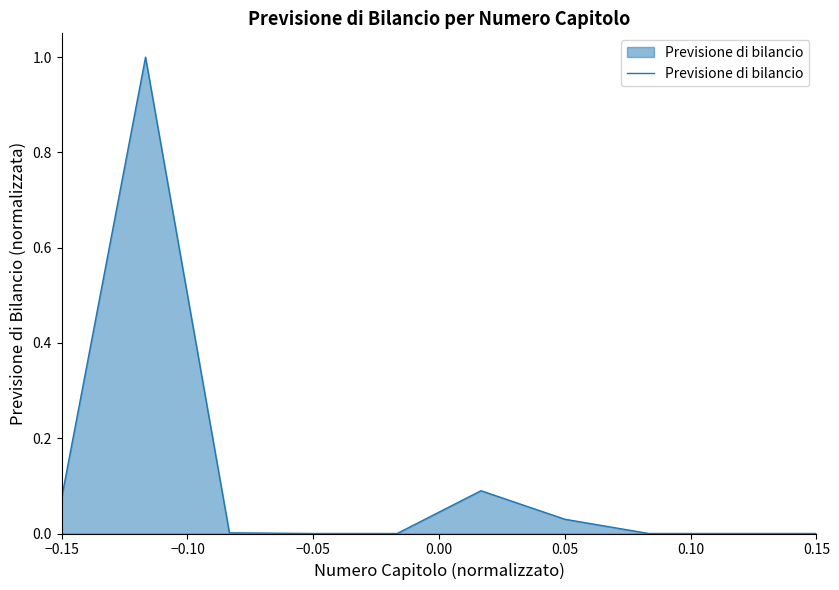

What is the greatest value displayed?

1.0